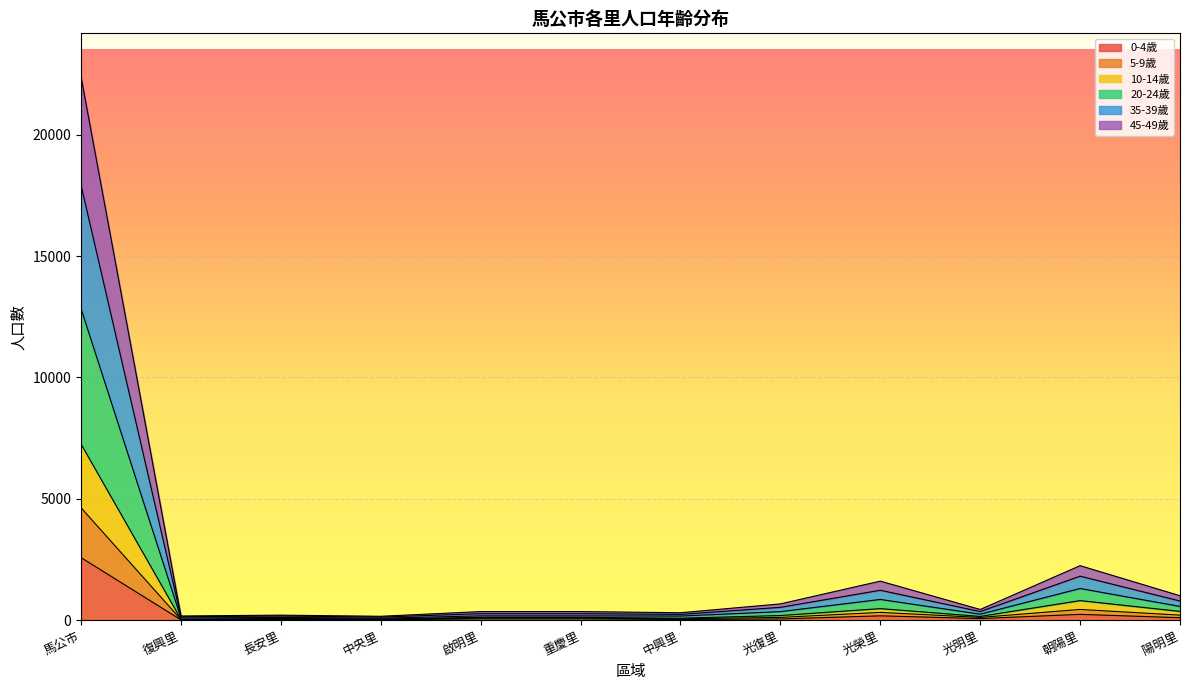

What are all the series names shown in the legend?

0-4歲, 5-9歲, 10-14歲, 20-24歲, 35-39歲, 45-49歲